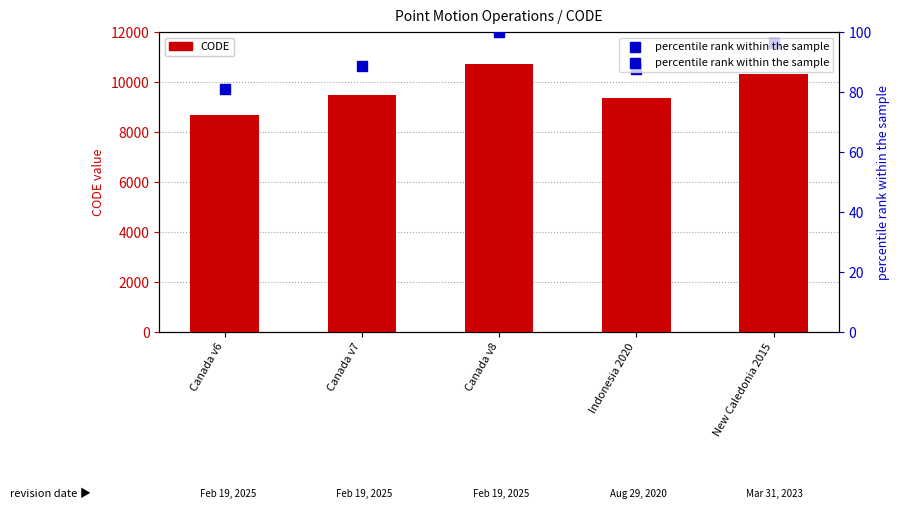

Which series contains the highest Y value?

CODE